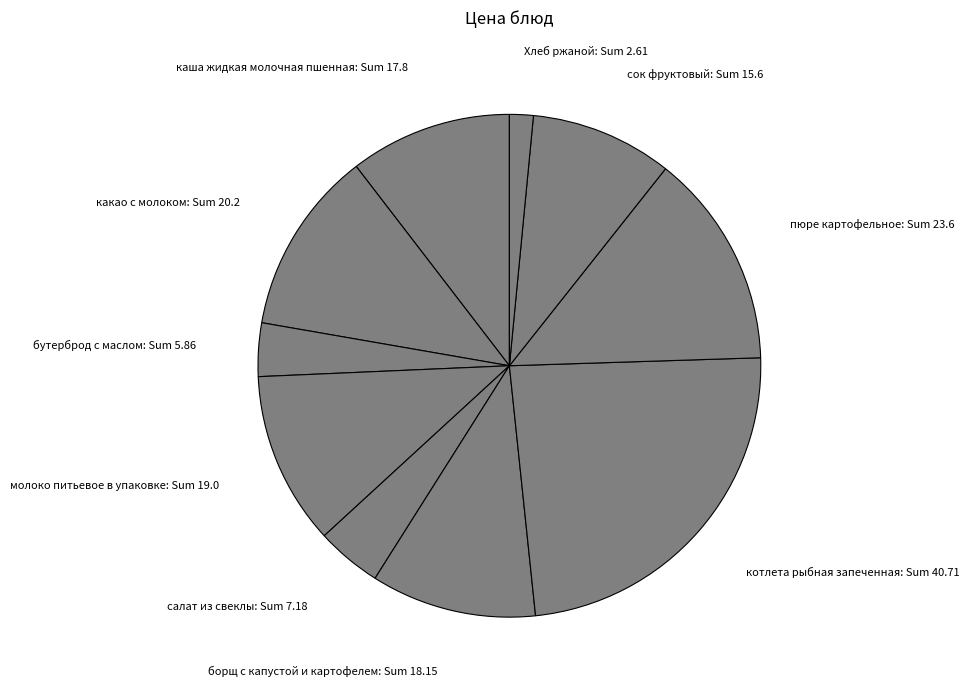

Which has a higher value, борщ с капустой и картофелем or бутерброд с маслом?

борщ с капустой и картофелем